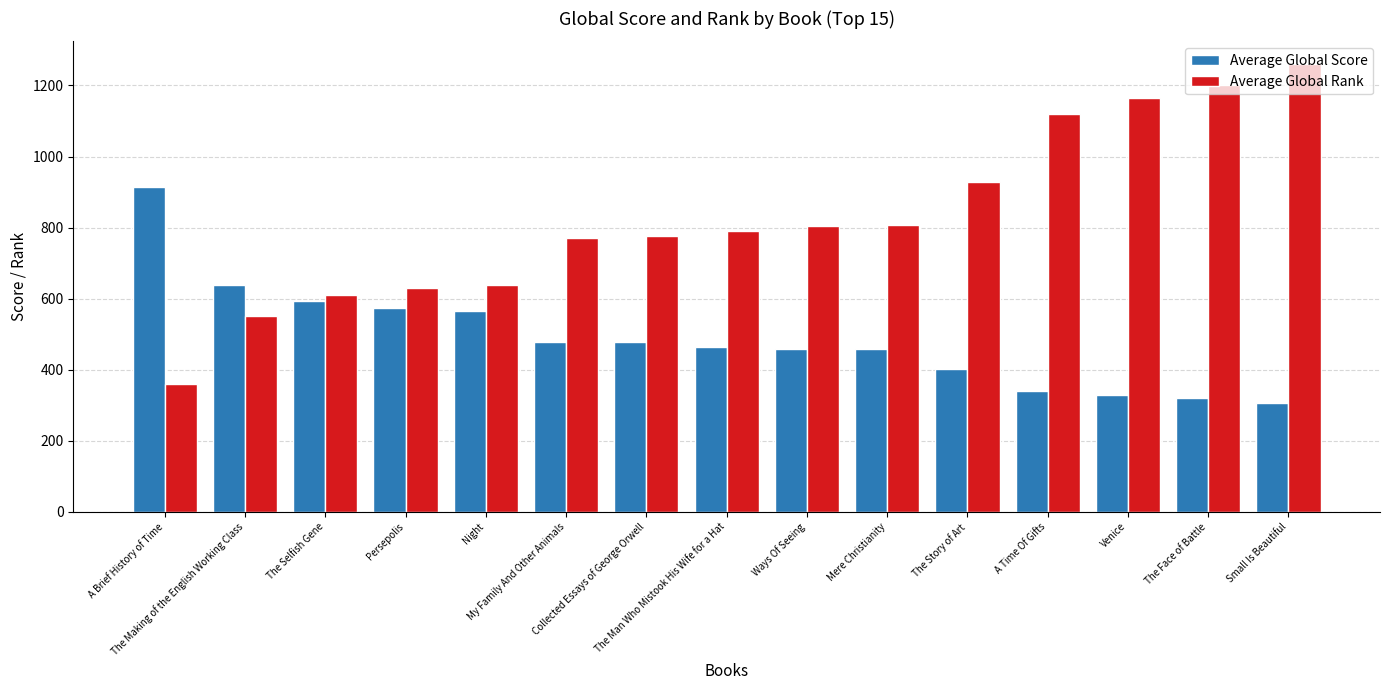

What is the greatest value displayed?

1261